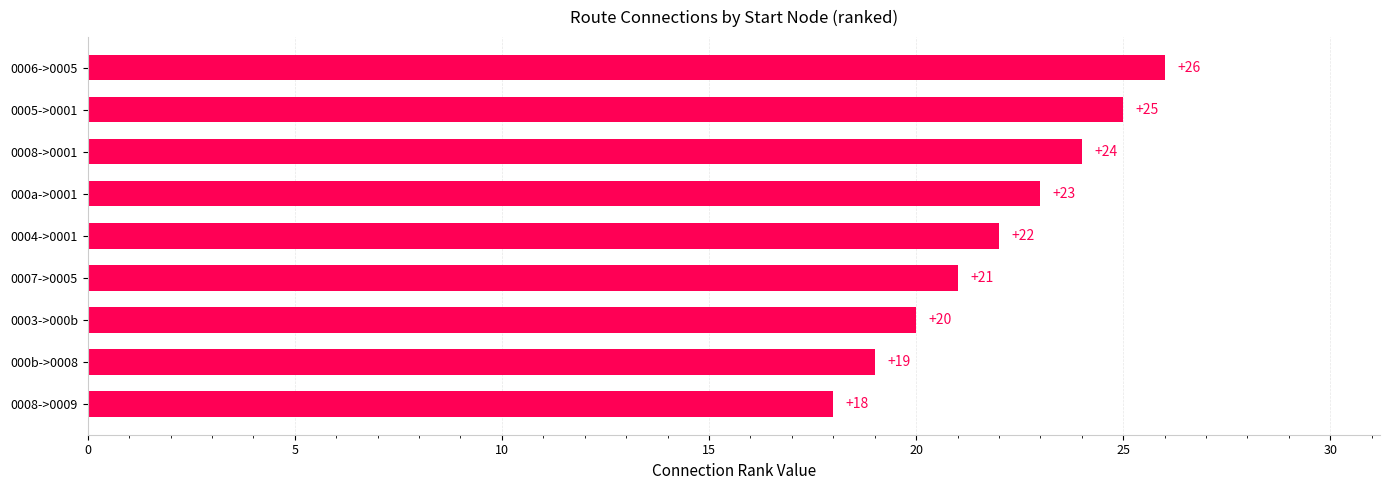

Reading top to bottom, what are all the values shown in this chart?

26	25	24	23	22	21	20	19	18